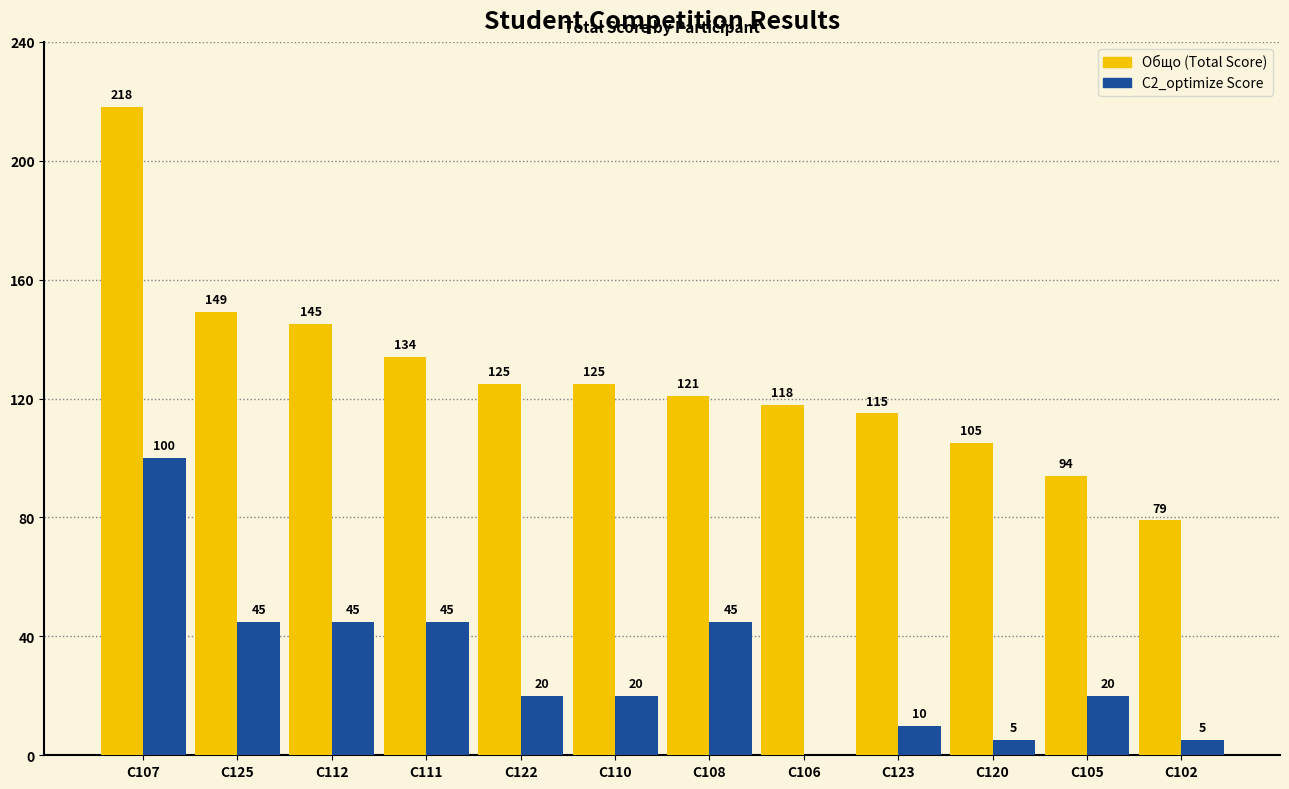

What is the total value across all series at C110?

145